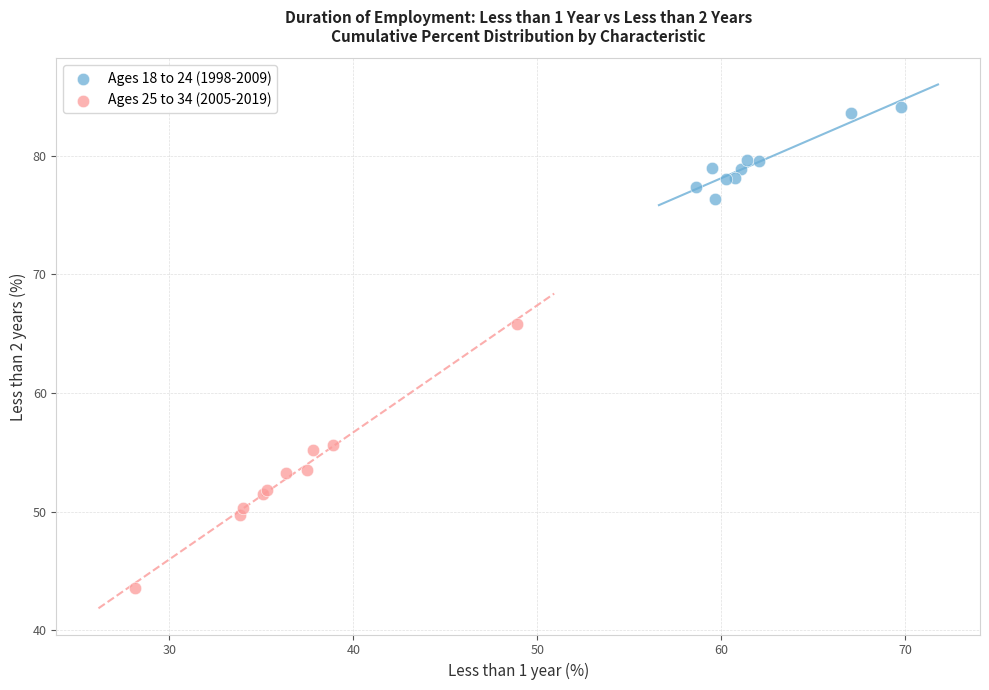

Which series has the largest Y range (max minus min)?

Ages 25 to 34 (2005-2019)